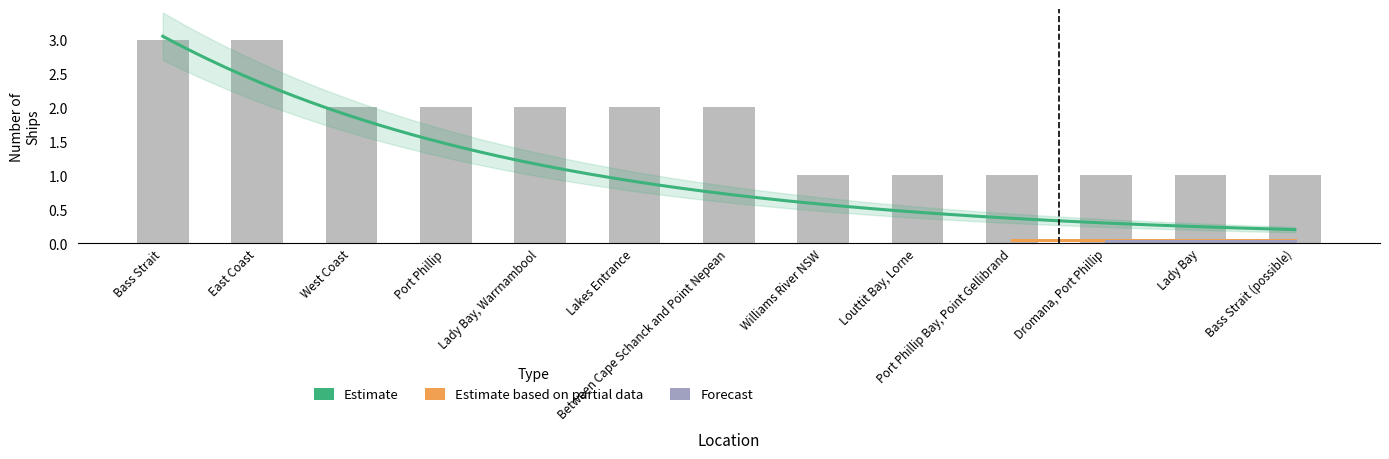

Reading left to right, what are all the values shown in this chart?

3	3	2	2	2	2	2	1	1	1	1	1	1